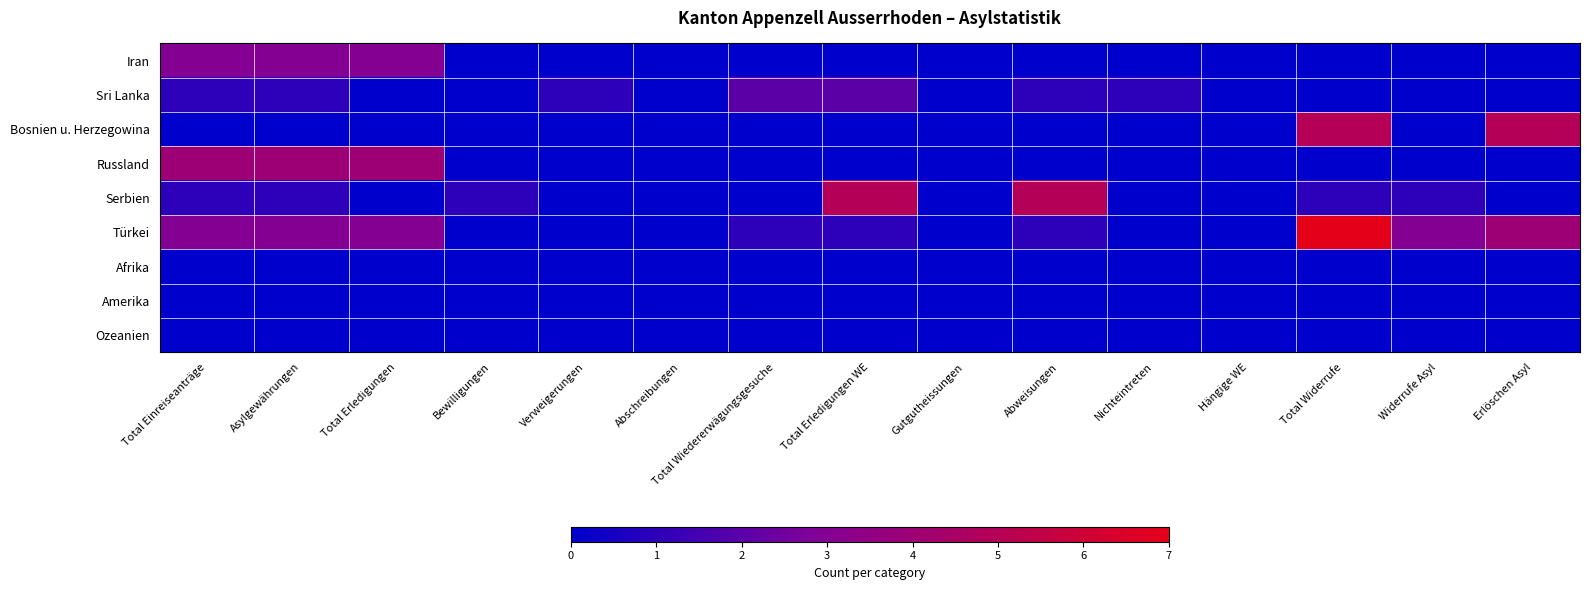

Rank the series by their maximum value, from highest to lowest.

Türkei, Bosnien u. Herzegowina, Serbien, Russland, Iran, Sri Lanka, Afrika, Amerika, Ozeanien